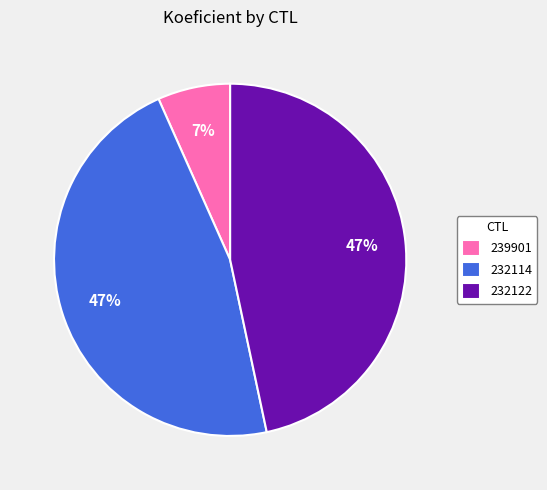

Count the number of slices in the pie.

3